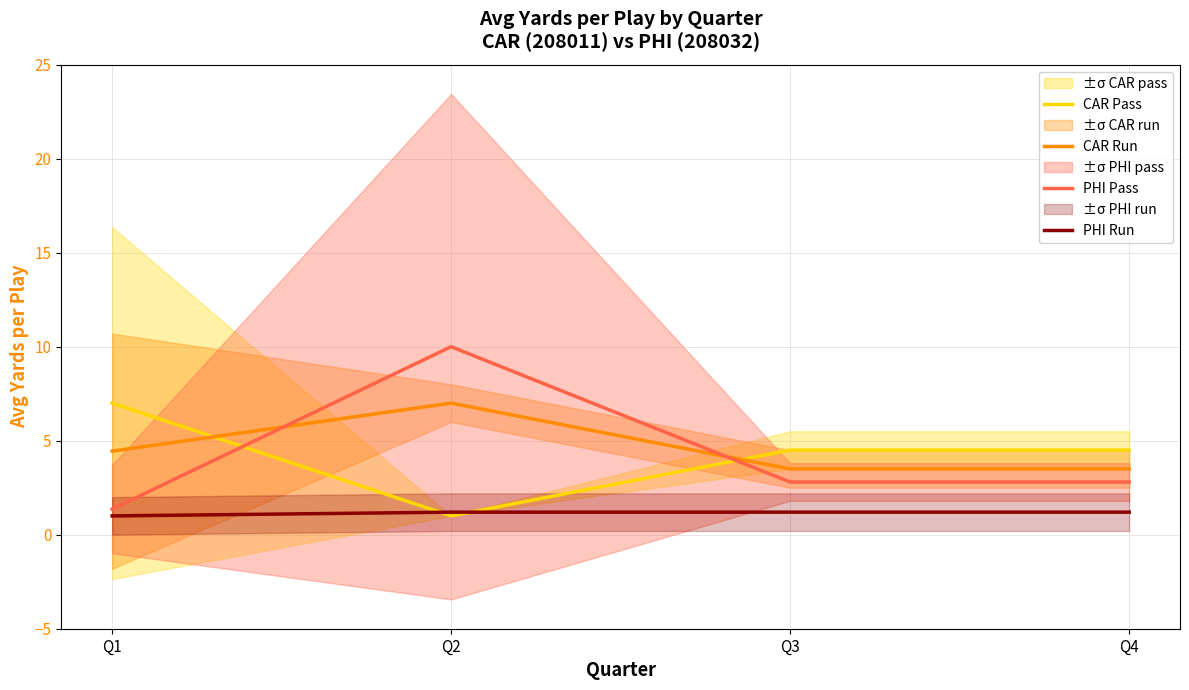

How many lines are shown in the chart?

4